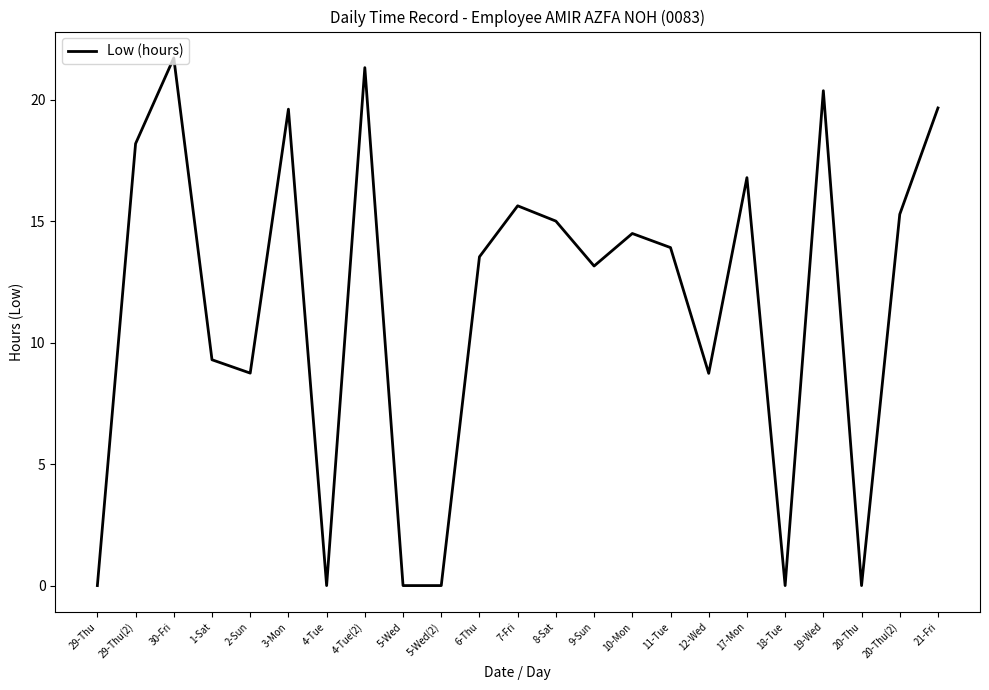

Between 17-Mon and 4-Tue, which is larger?

17-Mon